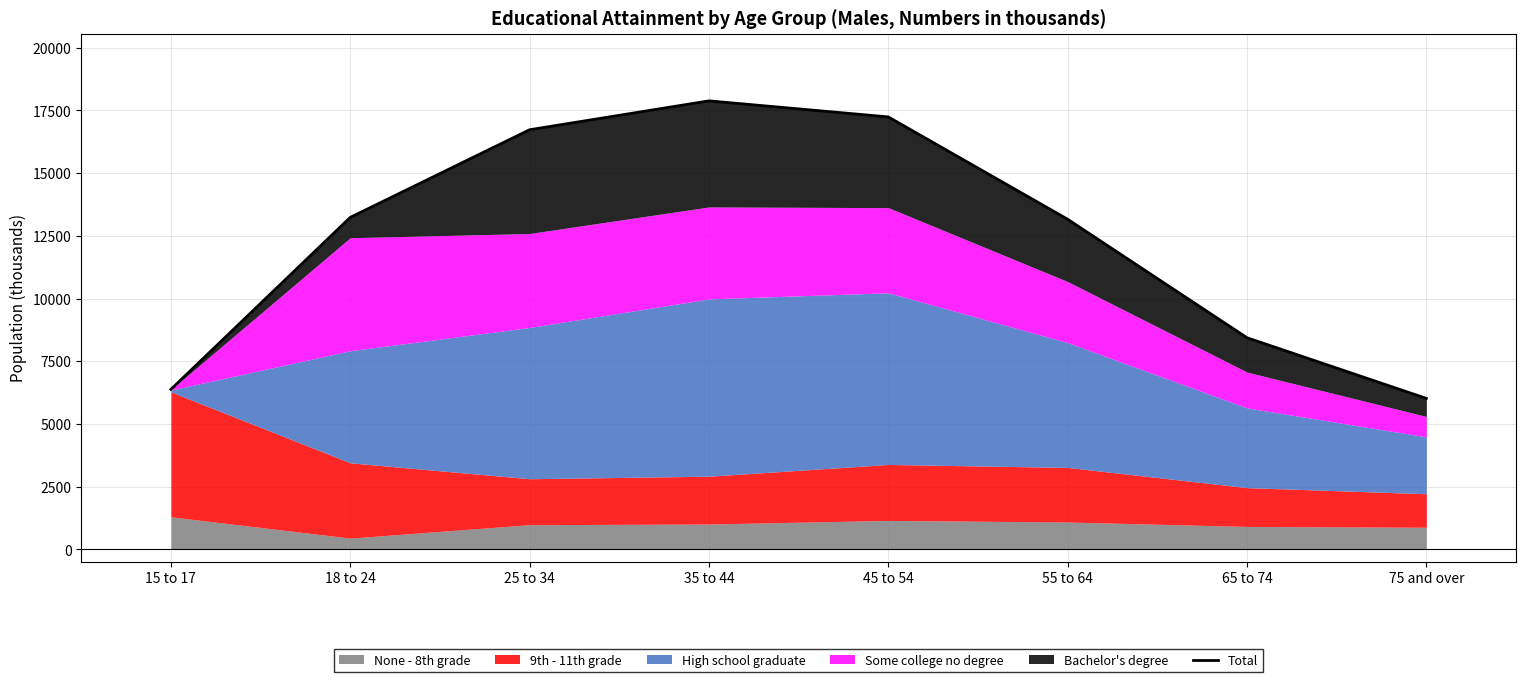

List the labels in order of value, largest first.

35 to 44, 45 to 54, 25 to 34, 18 to 24, 55 to 64, 65 to 74, 15 to 17, 75 and over